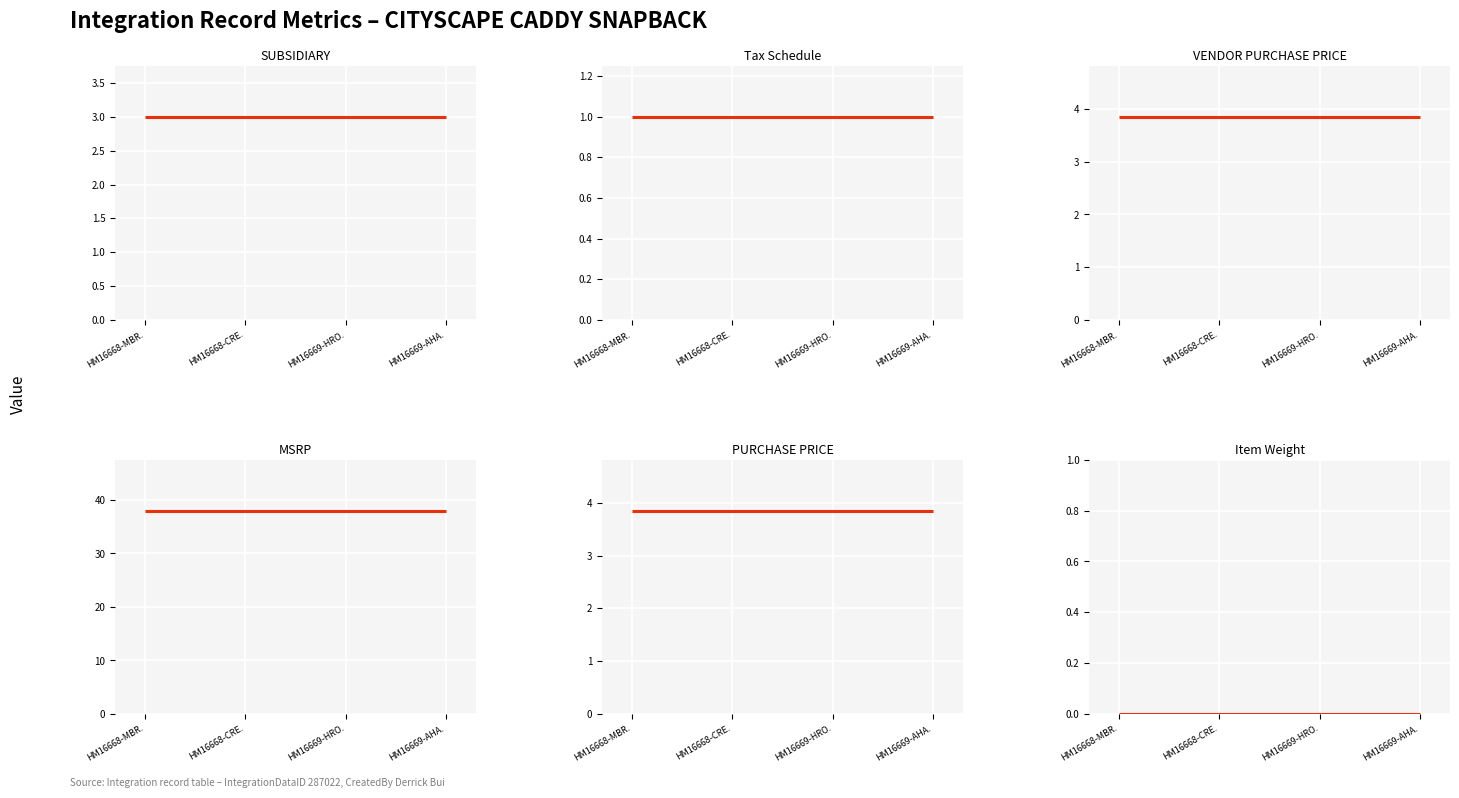

Which series has the widest spread of values?

SUBSIDIARY